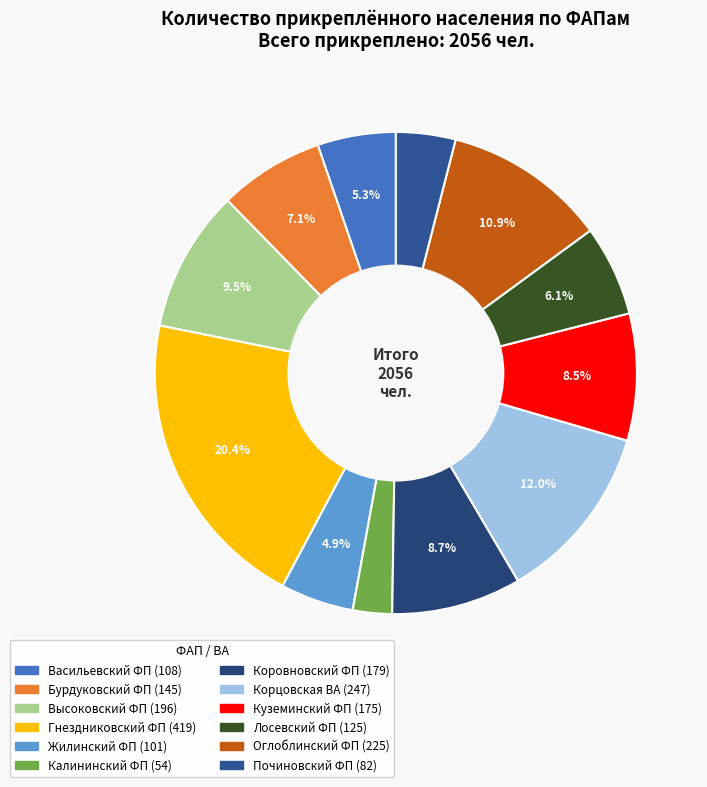

How many segments does this pie chart have?

12